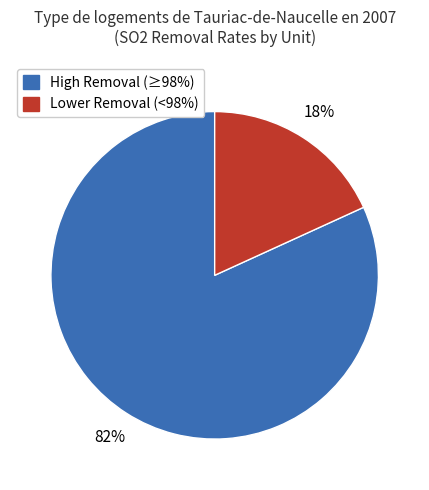

What percentage is the High Removal (≥98%) slice, to the nearest percent?

82%